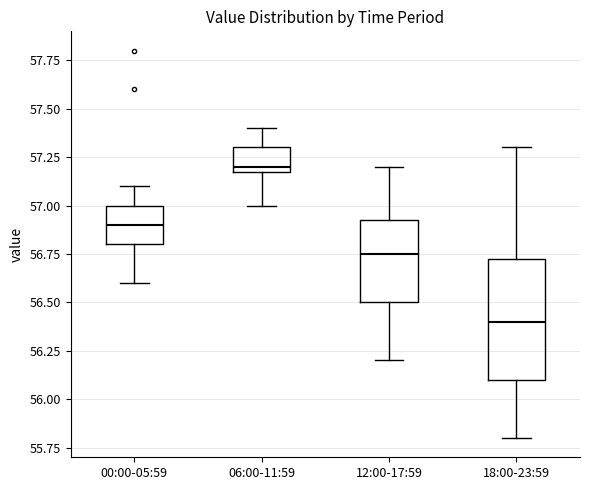

Which box's median line is the highest?

06:00-11:59